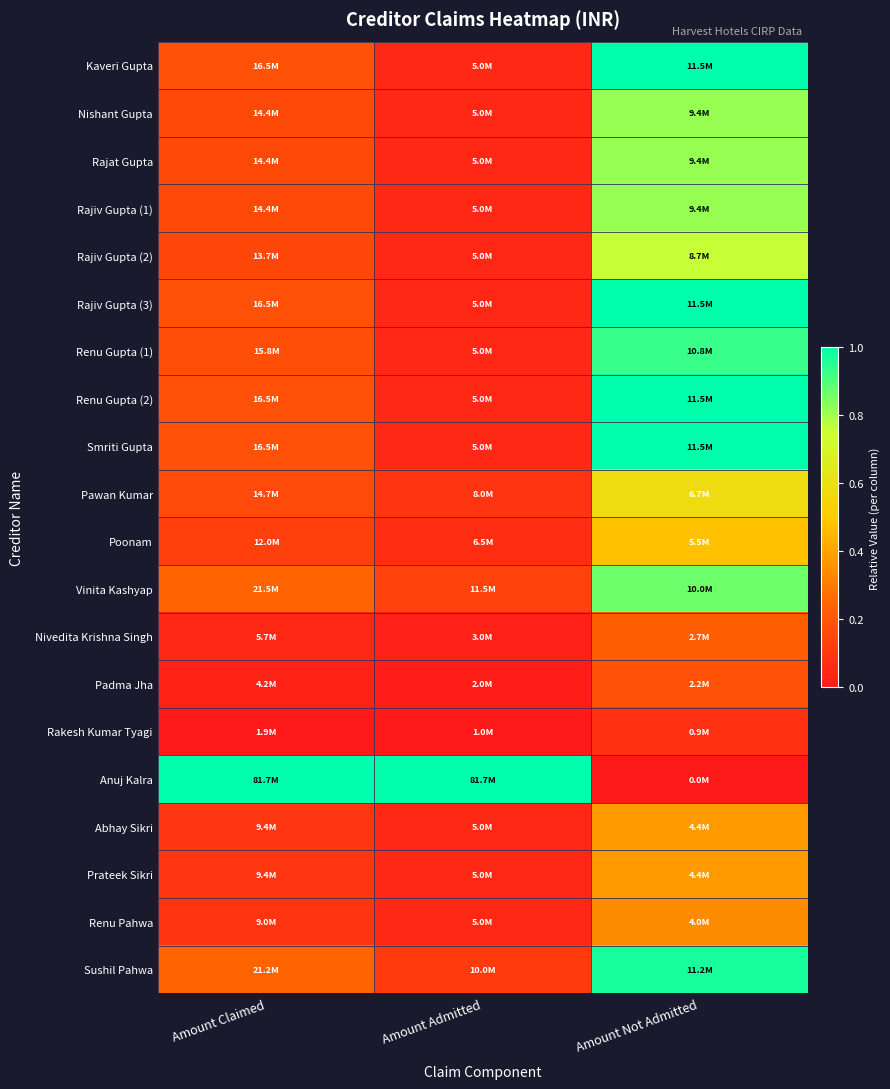

Reading left to right, what are all the values shown in this chart?

Kaveri Gupta: Amount Claimed=0.2	Amount Admitted=0.0	Amount Not Admitted=1.0
Nishant Gupta: Amount Claimed=0.2	Amount Admitted=0.0	Amount Not Admitted=0.8
Rajat Gupta: Amount Claimed=0.2	Amount Admitted=0.0	Amount Not Admitted=0.8
Rajiv Gupta (1): Amount Claimed=0.2	Amount Admitted=0.0	Amount Not Admitted=0.8
Rajiv Gupta (2): Amount Claimed=0.1	Amount Admitted=0.0	Amount Not Admitted=0.8
Rajiv Gupta (3): Amount Claimed=0.2	Amount Admitted=0.0	Amount Not Admitted=1.0
Renu Gupta (1): Amount Claimed=0.2	Amount Admitted=0.0	Amount Not Admitted=0.9
Renu Gupta (2): Amount Claimed=0.2	Amount Admitted=0.0	Amount Not Admitted=1.0
Smriti Gupta: Amount Claimed=0.2	Amount Admitted=0.0	Amount Not Admitted=1.0
Pawan Kumar: Amount Claimed=0.2	Amount Admitted=0.1	Amount Not Admitted=0.6
Poonam: Amount Claimed=0.1	Amount Admitted=0.1	Amount Not Admitted=0.5
Vinita Kashyap: Amount Claimed=0.2	Amount Admitted=0.1	Amount Not Admitted=0.9
Nivedita Krishna Singh: Amount Claimed=0.0	Amount Admitted=0.0	Amount Not Admitted=0.2
Padma Jha: Amount Claimed=0.0	Amount Admitted=0.0	Amount Not Admitted=0.2
Rakesh Kumar Tyagi: Amount Claimed=0.0	Amount Admitted=0.0	Amount Not Admitted=0.1
Anuj Kalra: Amount Claimed=1.0	Amount Admitted=1.0	Amount Not Admitted=0.0
Abhay Sikri: Amount Claimed=0.1	Amount Admitted=0.0	Amount Not Admitted=0.4
Prateek Sikri: Amount Claimed=0.1	Amount Admitted=0.0	Amount Not Admitted=0.4
Renu Pahwa: Amount Claimed=0.1	Amount Admitted=0.0	Amount Not Admitted=0.3
Sushil Pahwa: Amount Claimed=0.2	Amount Admitted=0.1	Amount Not Admitted=1.0